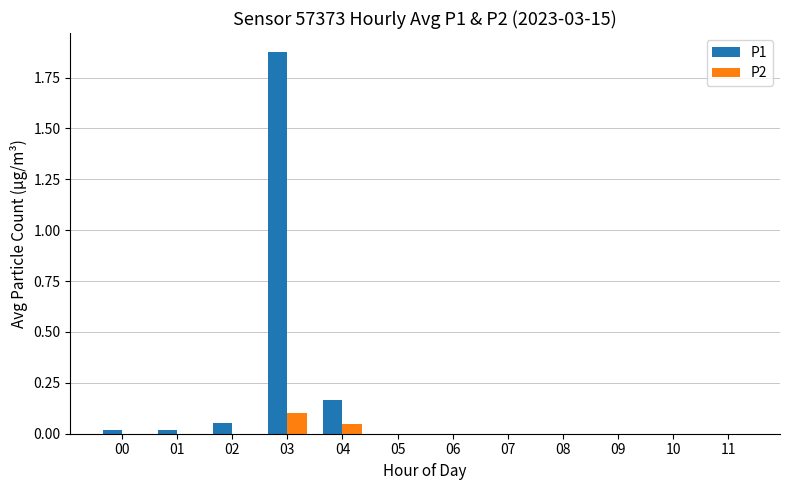

At which label does P1 reach its peak?

03